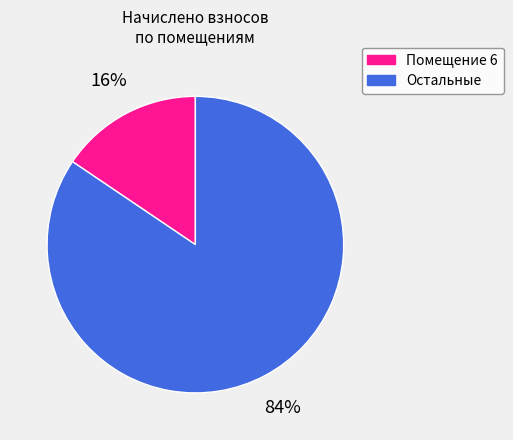

To the nearest percent, what is the average slice percentage?

50%